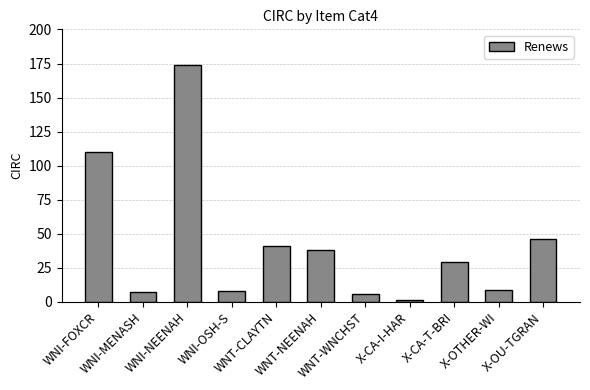

The value at WNT-WNCHST is 6. True or false?

True